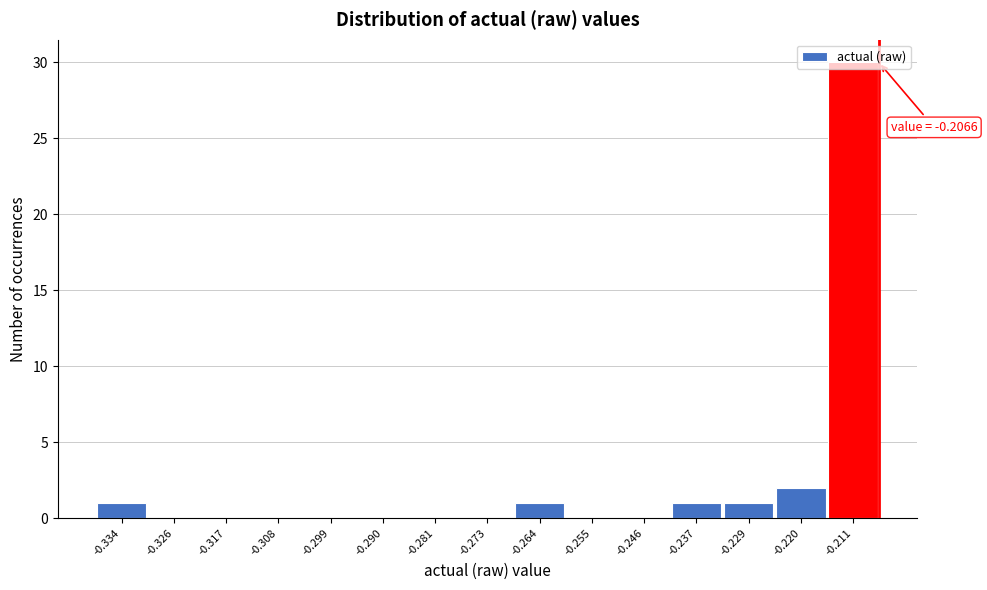

Over which range of the x-axis is the bar tallest?

-0.215 to -0.207